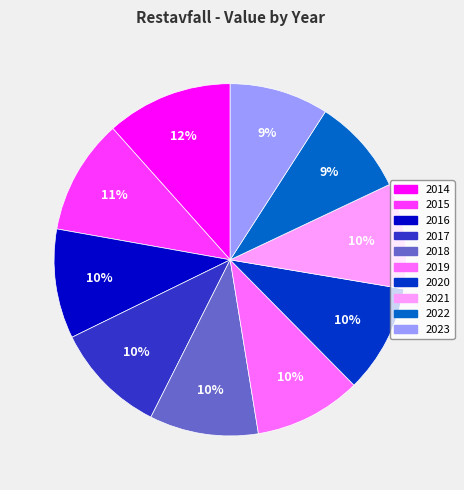

How many segments does this pie chart have?

10